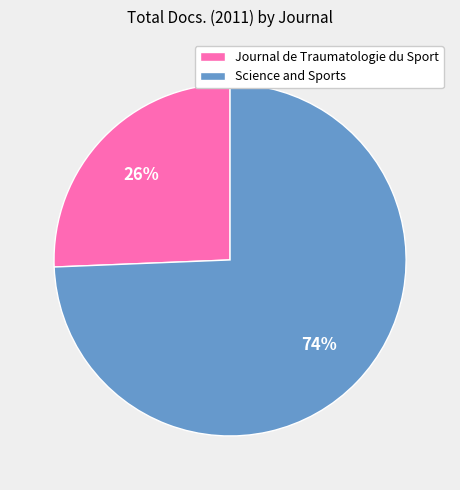

What percentage is the Journal de Traumatologie du Sport slice, to the nearest percent?

26%